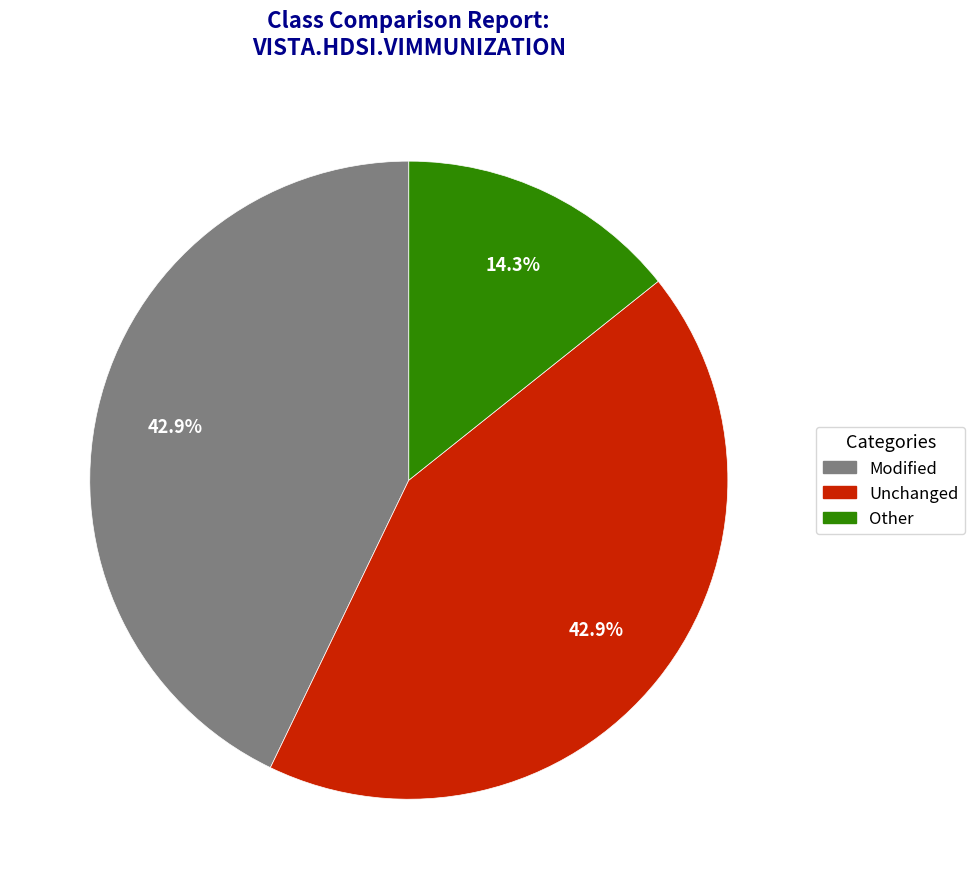

To the nearest percent, what portion does Unchanged represent?

43%